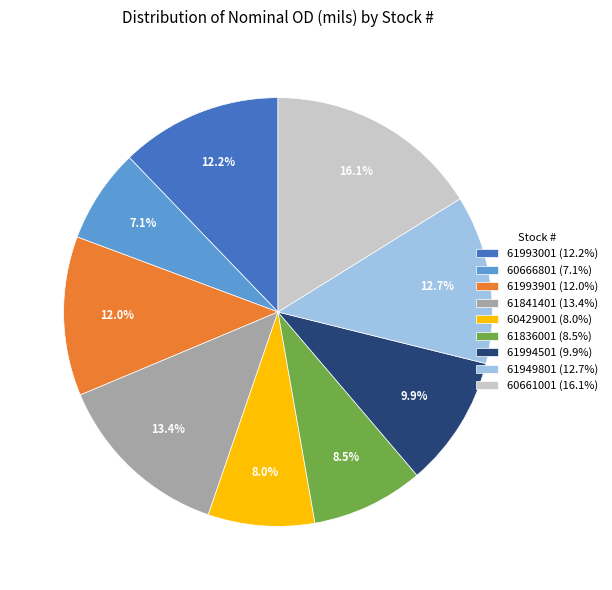

What is the largest slice in the pie chart?

60661001